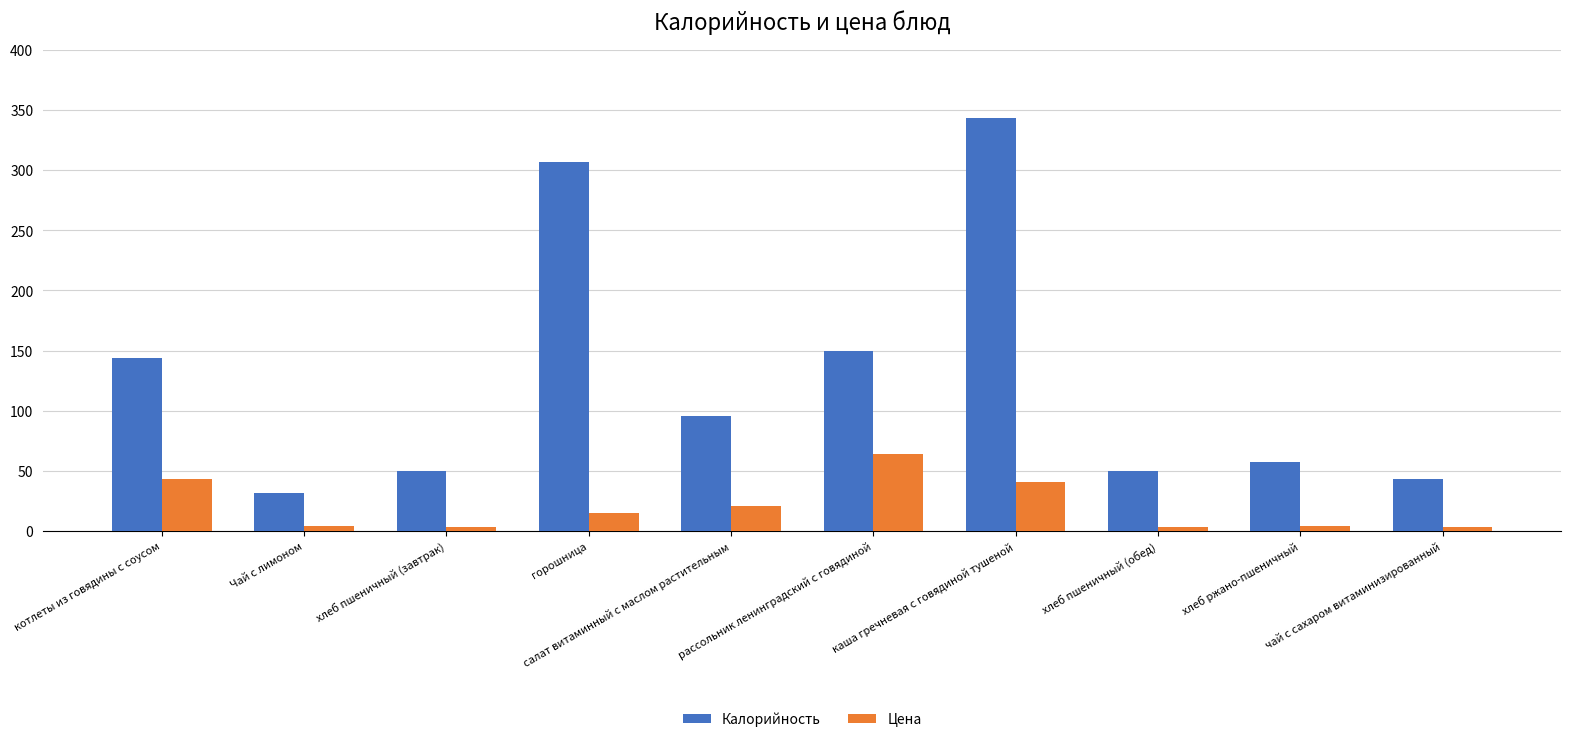

At how many categories does at least one series exceed 109?

4